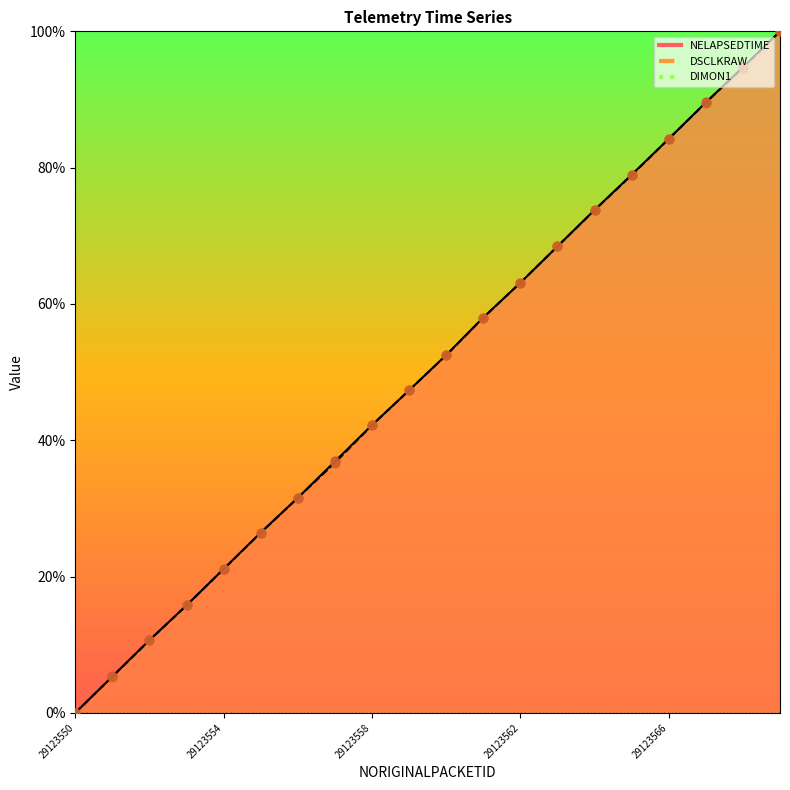

What is the total value across all series at 29123558?

0.8